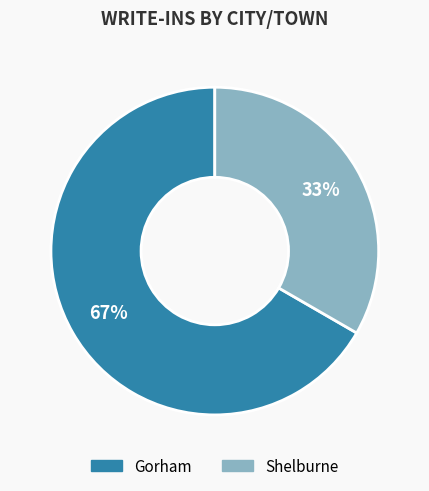

To the nearest percent, what is the combined percentage of Shelburne and Gorham?

100%